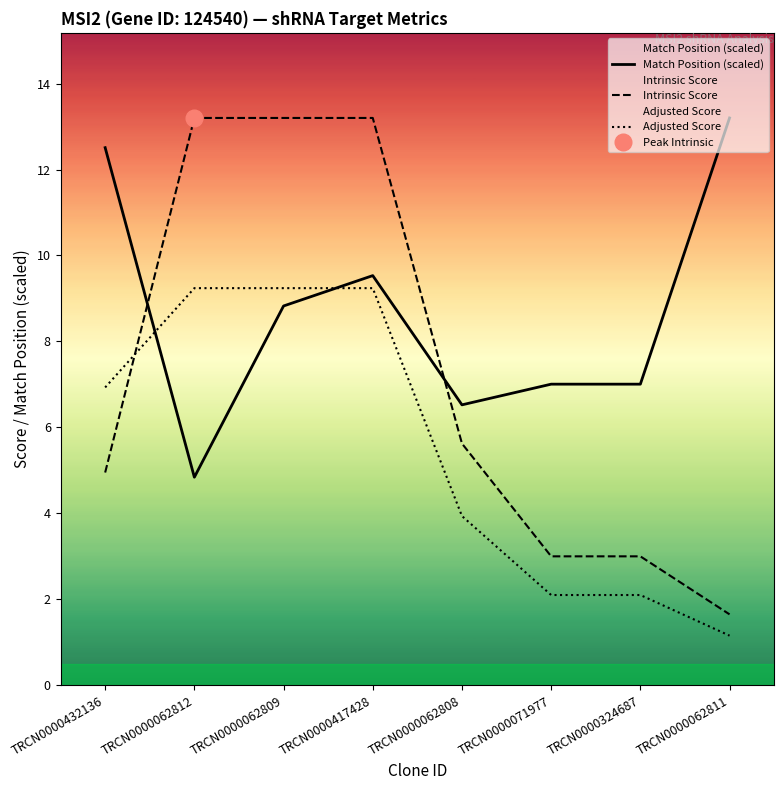

What is the approximate value of Adjusted Score at TRCN0000071977?

2.1